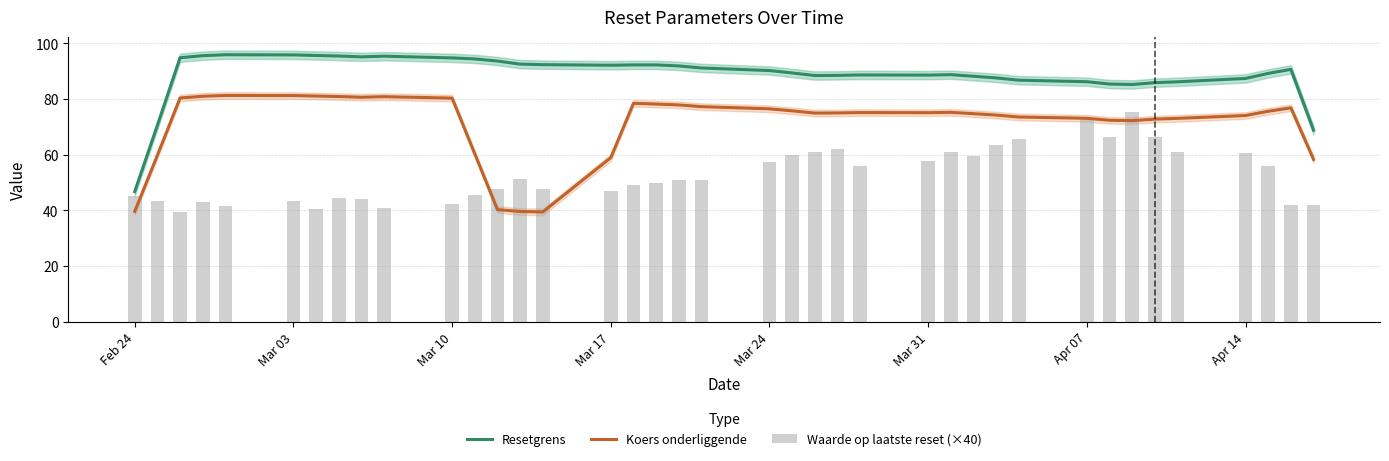

Which category has the lowest value in the Resetgrens series?

Feb 24